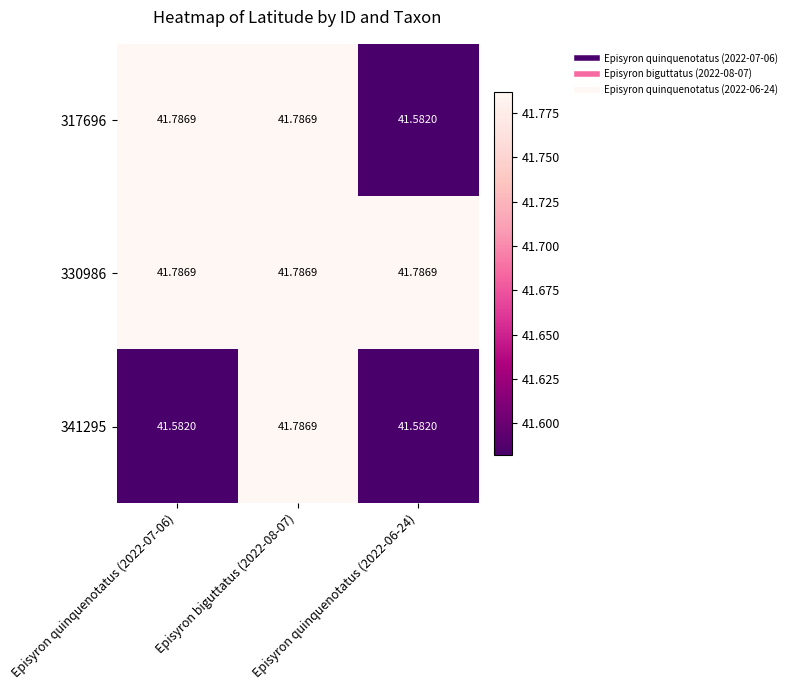

Reading right to left, transcribe all the data shown in this chart.

317696: Episyron quinquenotatus (2022-06-24)=41.6	Episyron biguttatus (2022-08-07)=41.8	Episyron quinquenotatus (2022-07-06)=41.8
330986: Episyron quinquenotatus (2022-06-24)=41.8	Episyron biguttatus (2022-08-07)=41.8	Episyron quinquenotatus (2022-07-06)=41.8
341295: Episyron quinquenotatus (2022-06-24)=41.6	Episyron biguttatus (2022-08-07)=41.8	Episyron quinquenotatus (2022-07-06)=41.6